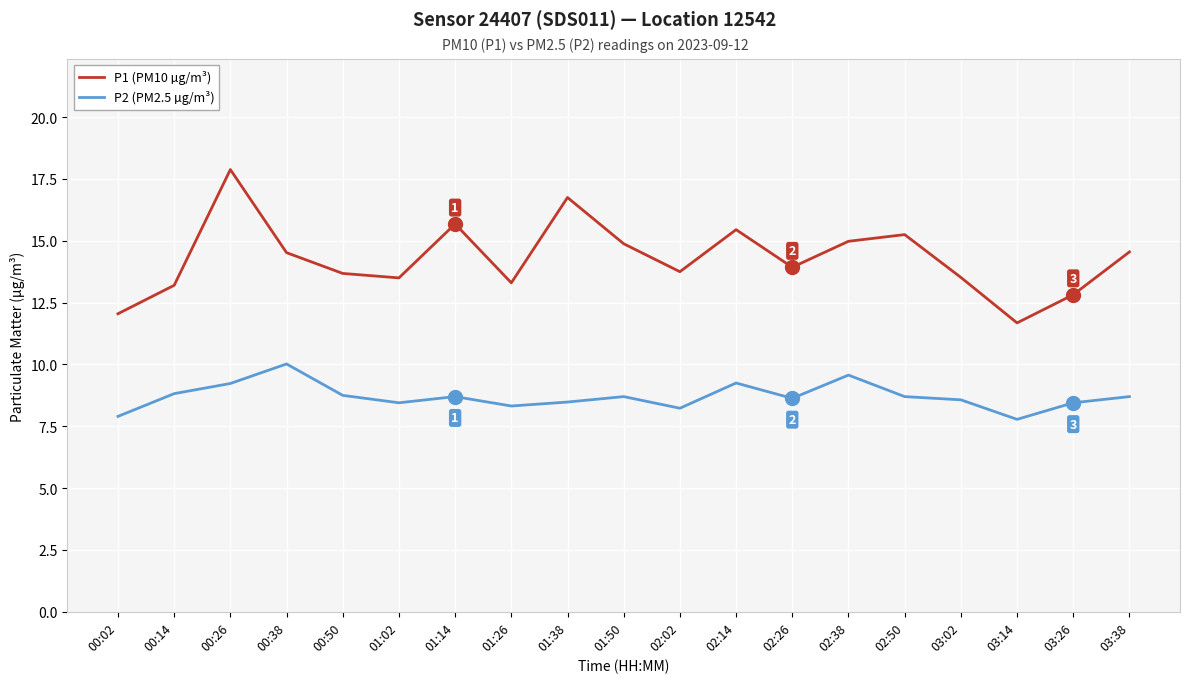

The P2 (PM2.5 µg/m³) series shows 5.1 at 03:14. True or false?

False